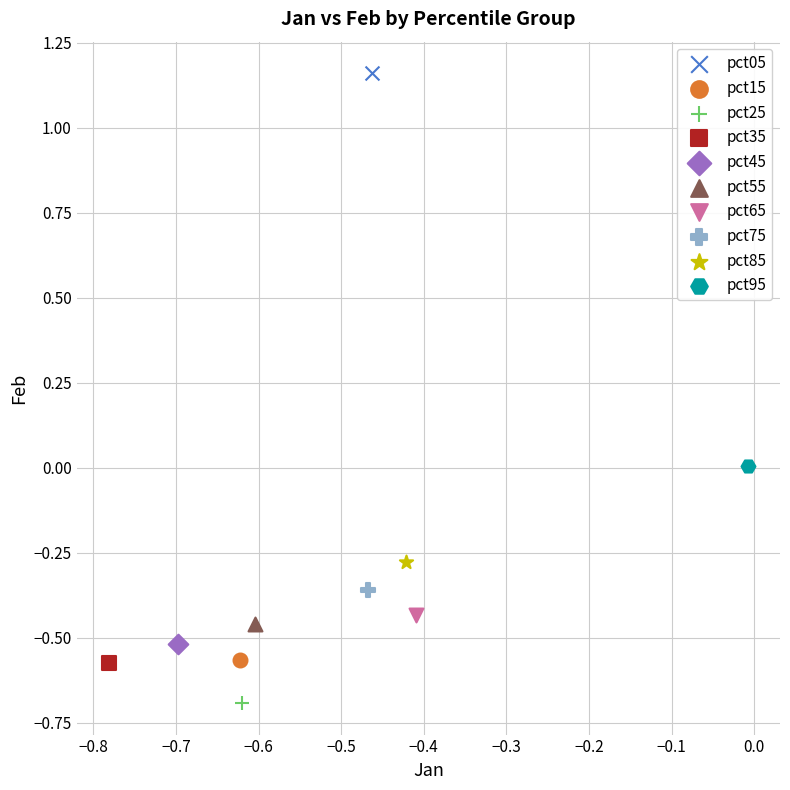

What are all the series names shown in the legend?

pct05, pct15, pct25, pct35, pct45, pct55, pct65, pct75, pct85, pct95